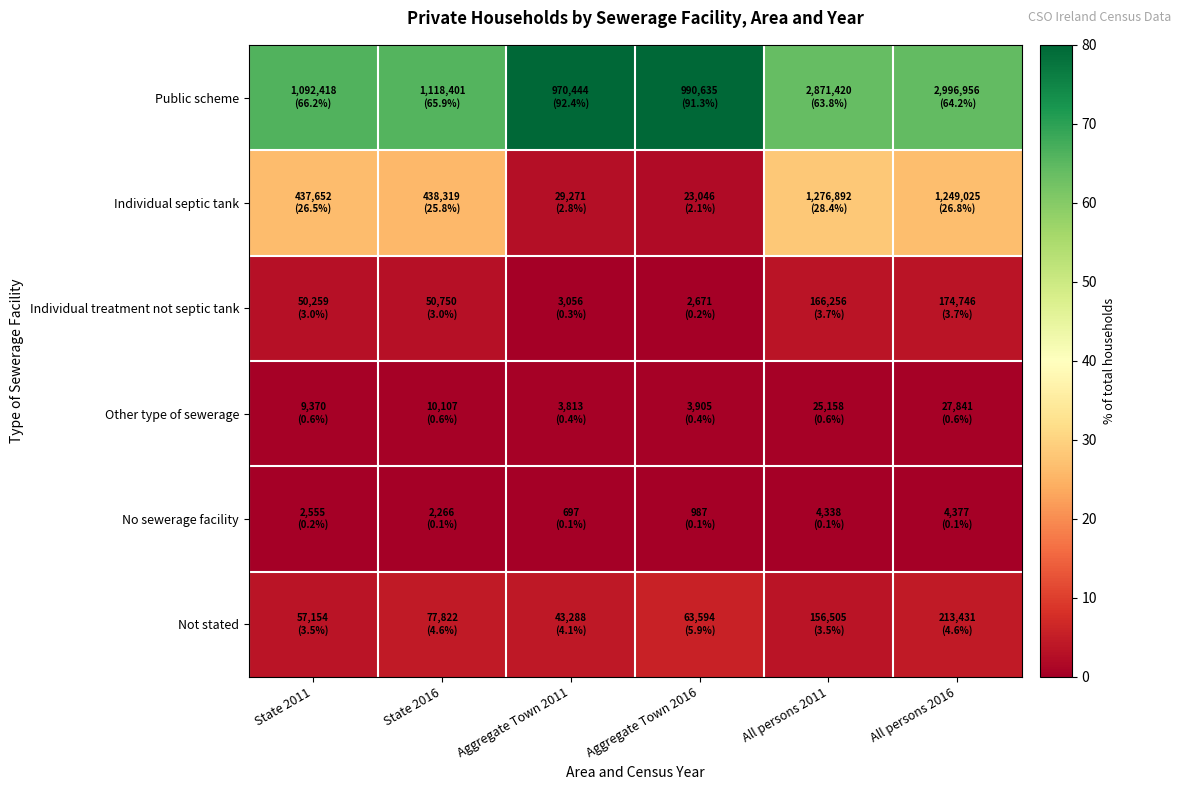

Reading left to right, what are all the values shown in this chart?

Public scheme: State 2011=66.2	State 2016=65.9	Aggregate Town 2011=92.4	Aggregate Town 2016=91.3	All persons 2011=63.8	All persons 2016=64.2
Individual septic tank: State 2011=26.5	State 2016=25.8	Aggregate Town 2011=2.8	Aggregate Town 2016=2.1	All persons 2011=28.4	All persons 2016=26.8
Individual treatment not septic tank: State 2011=3.0	State 2016=3.0	Aggregate Town 2011=0.3	Aggregate Town 2016=0.2	All persons 2011=3.7	All persons 2016=3.7
Other type of sewerage: State 2011=0.6	State 2016=0.6	Aggregate Town 2011=0.4	Aggregate Town 2016=0.4	All persons 2011=0.6	All persons 2016=0.6
No sewerage facility: State 2011=0.2	State 2016=0.1	Aggregate Town 2011=0.1	Aggregate Town 2016=0.1	All persons 2011=0.1	All persons 2016=0.1
Not stated: State 2011=3.5	State 2016=4.6	Aggregate Town 2011=4.1	Aggregate Town 2016=5.9	All persons 2011=3.5	All persons 2016=4.6